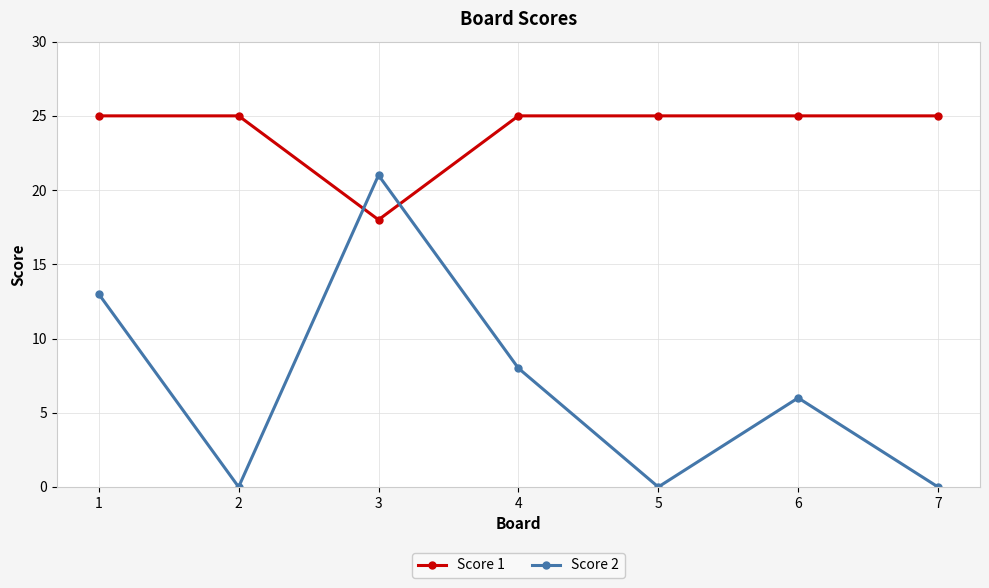

What is the total value across all series at 5?

25